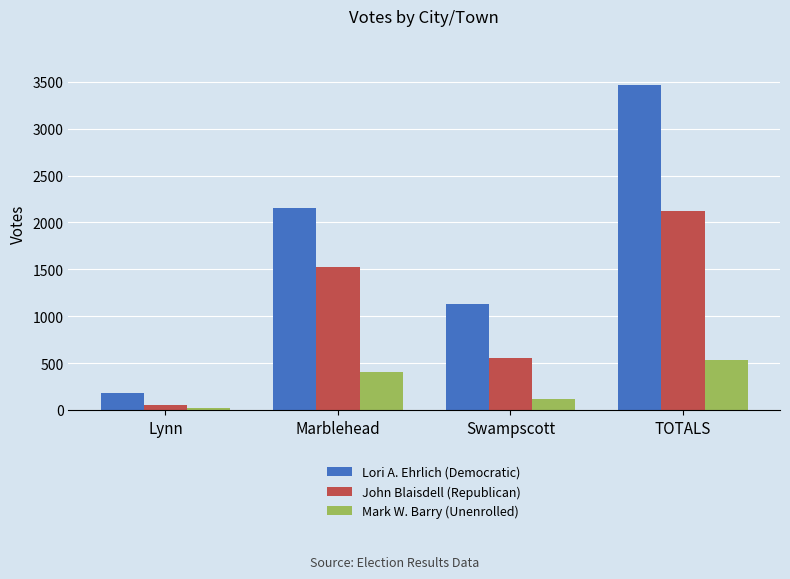

Between Swampscott and TOTALS, which series saw the biggest shift?

Lori A. Ehrlich (Democratic)